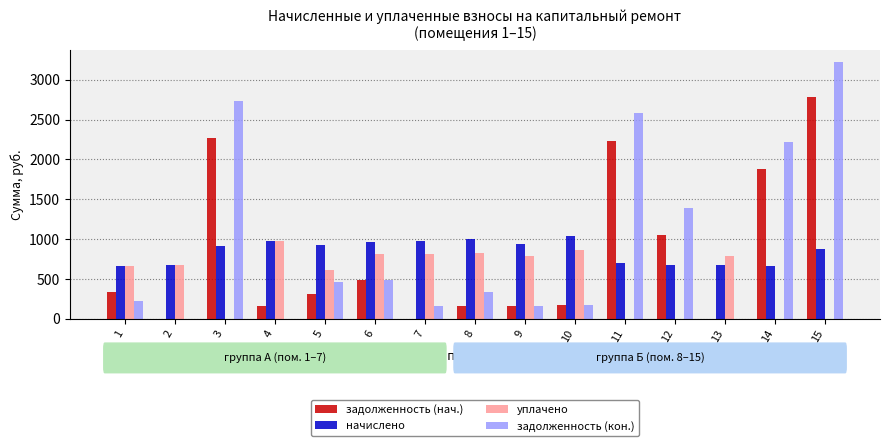

The value of задолженность (нач.) at 12 is 1541.1. True or false?

False